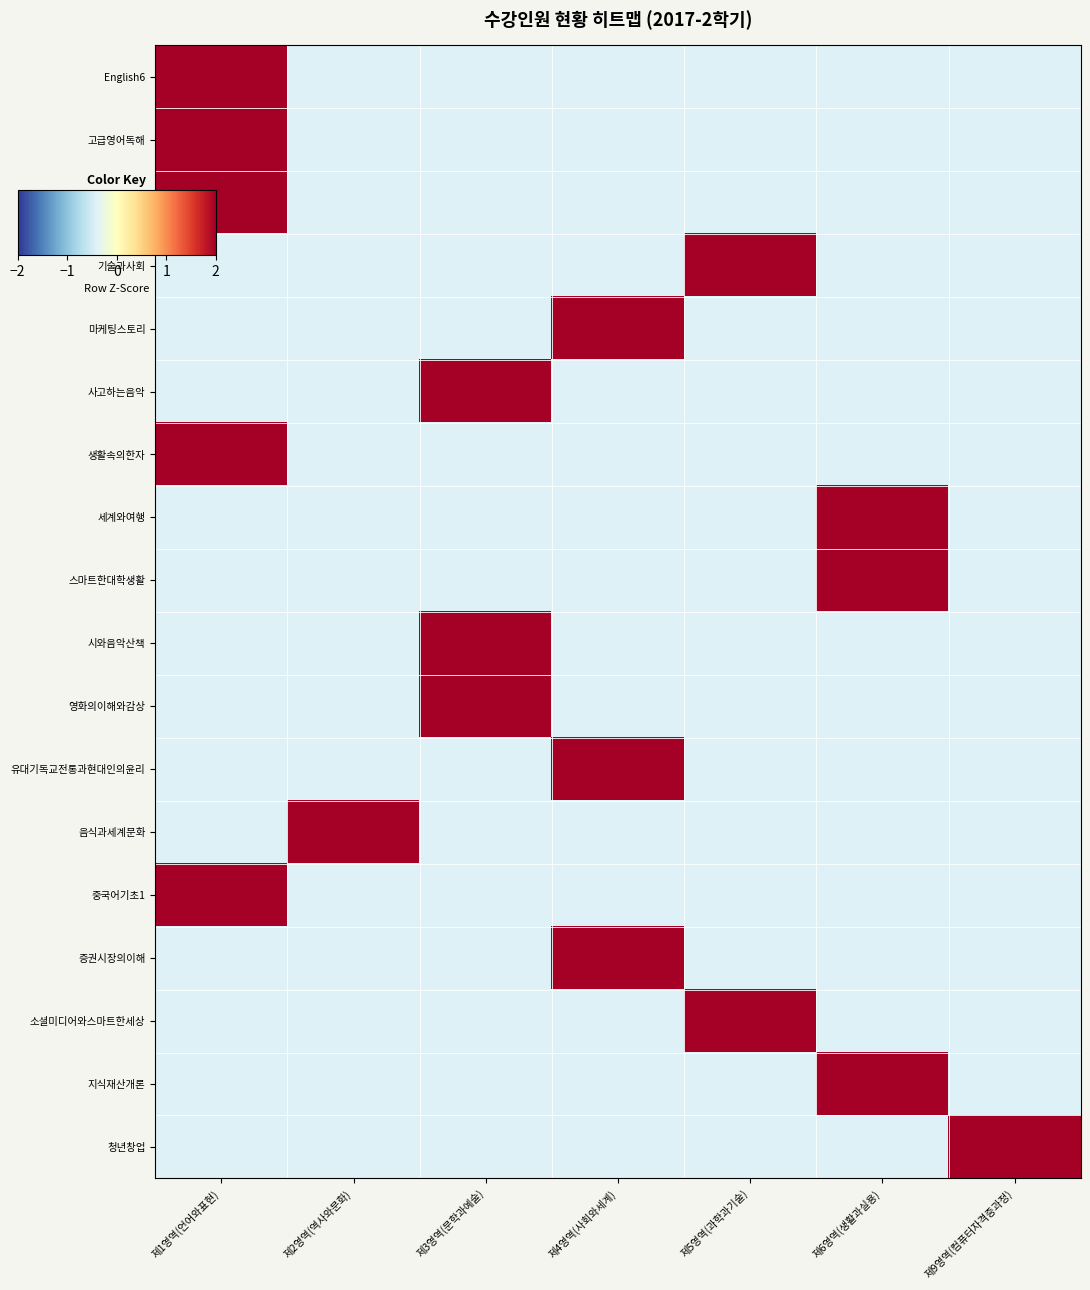

What is the total value across all series at 제3영역(문학과예술)?

1.2